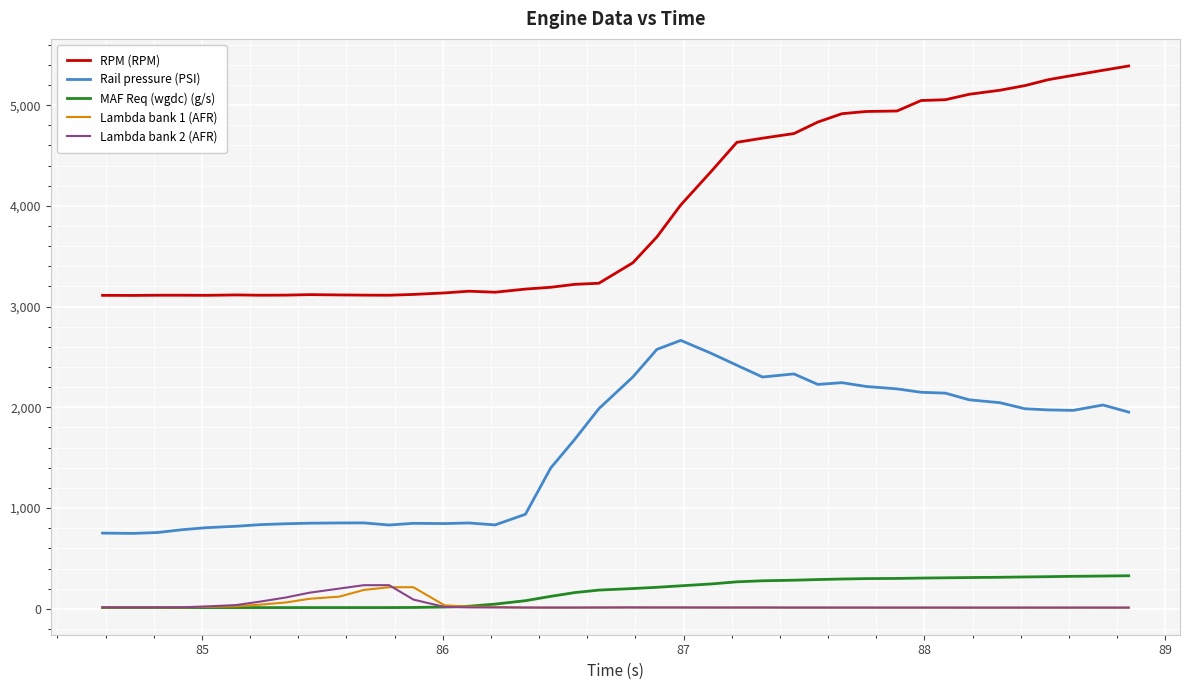

Which series has the largest total across all categories?

RPM (RPM)